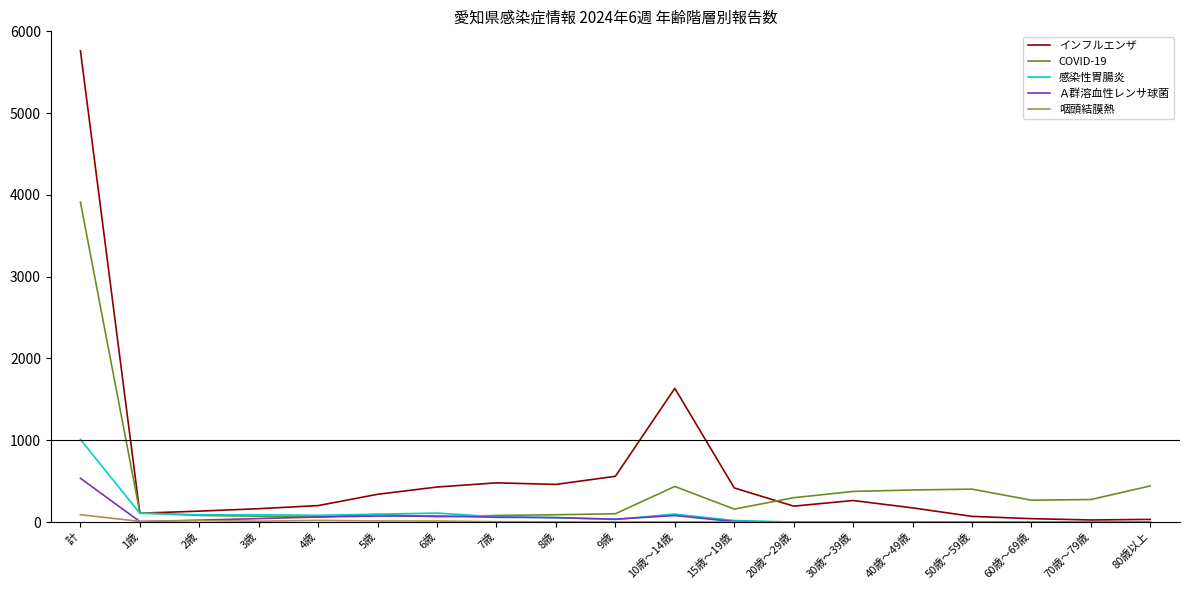

What are all the series names shown in the legend?

インフルエンザ, COVID-19, 感染性胃腸炎, Ａ群溶血性レンサ球菌, 咽頭結膜熱